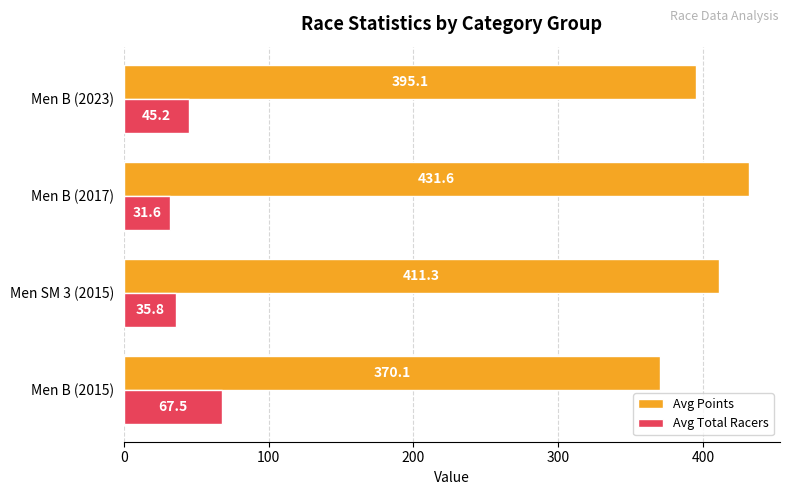

At Men B (2015), list the series in order from smallest to largest.

Avg Total Racers, Avg Points